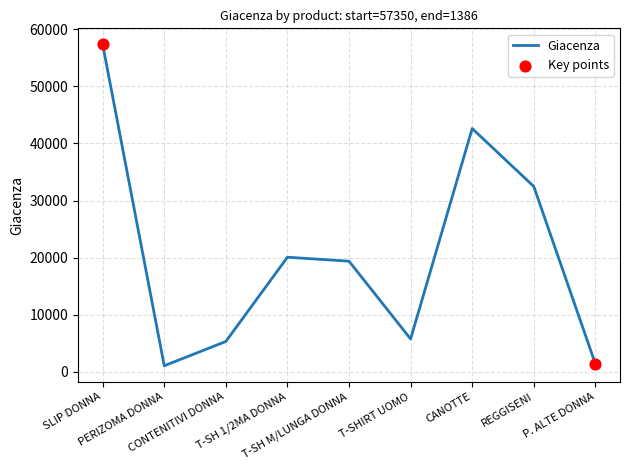

Which has a higher value, T-SH 1/2MA DONNA or PERIZOMA DONNA?

T-SH 1/2MA DONNA